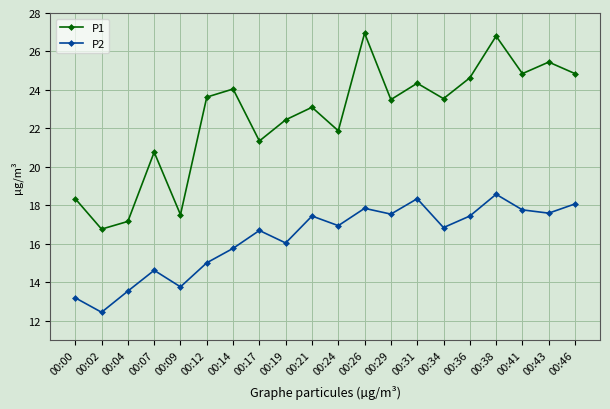

What is the approximate value of P1 at 00:04?

17.2